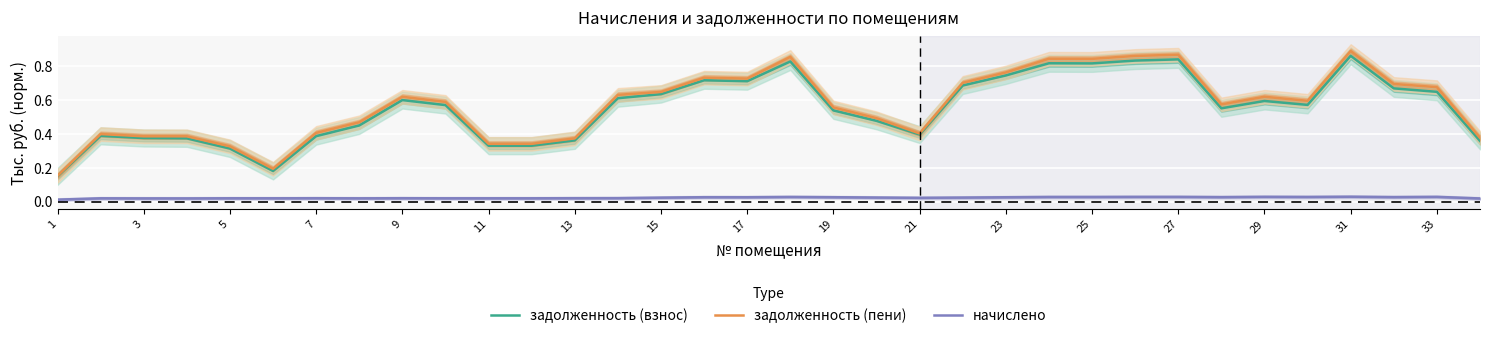

True or false: начислено and задолженность (взнос) cross at least once.

False